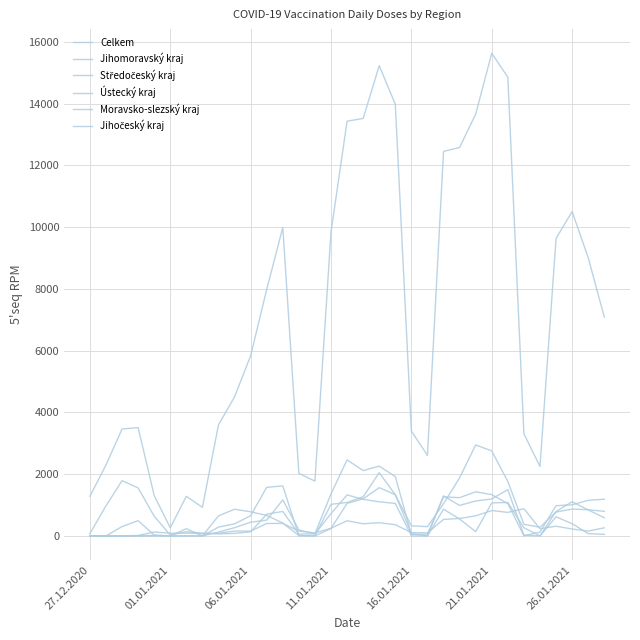

Does the chart have visible grid lines?

Yes